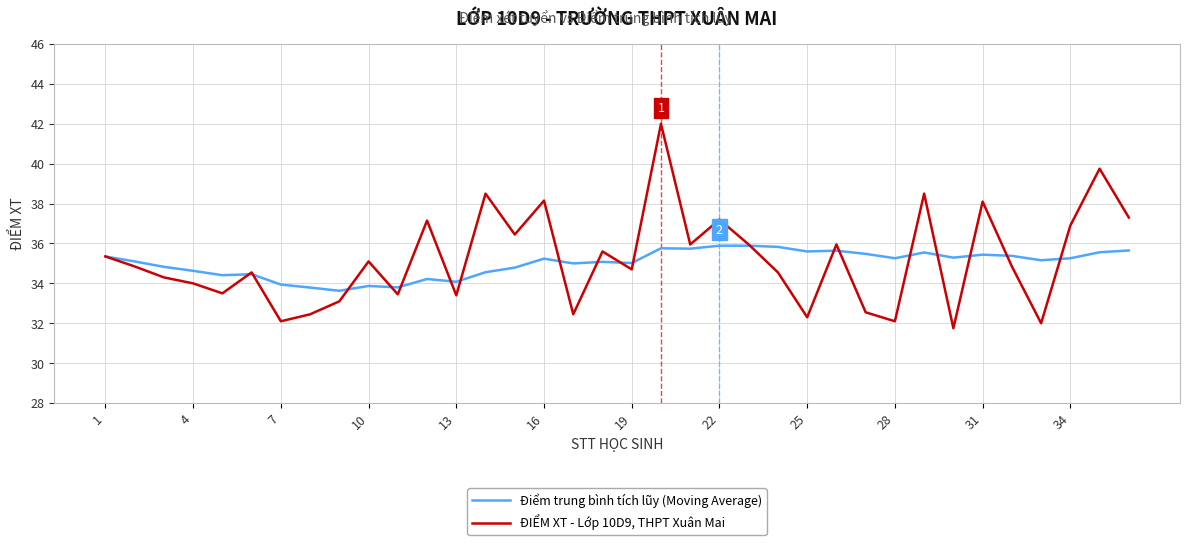

Rank the series by their average value, from highest to lowest.

ĐIỂM XT - Lớp 10D9, THPT Xuân Mai, Điểm trung bình tích lũy (Moving Average)